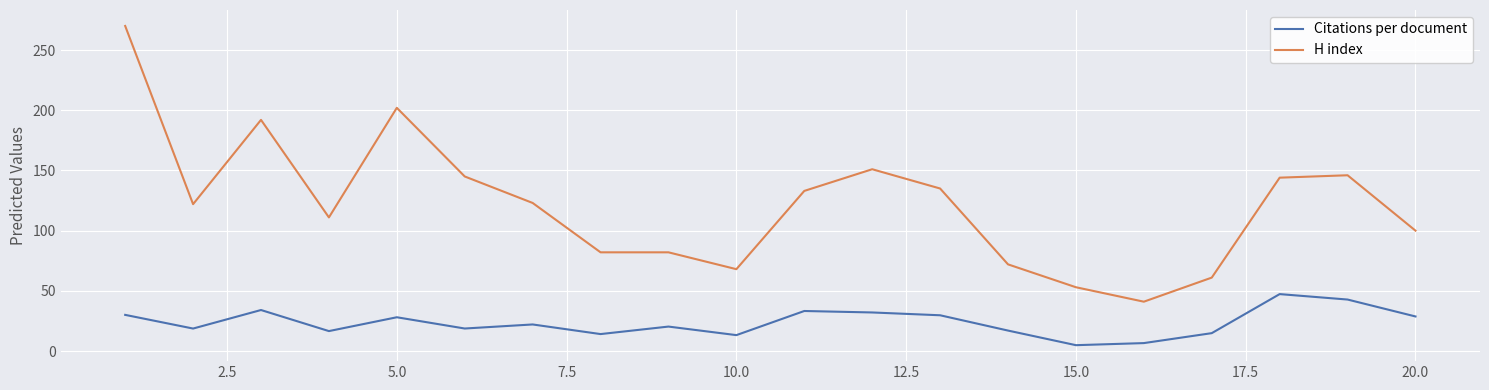

Which series has the largest total across all categories?

H index